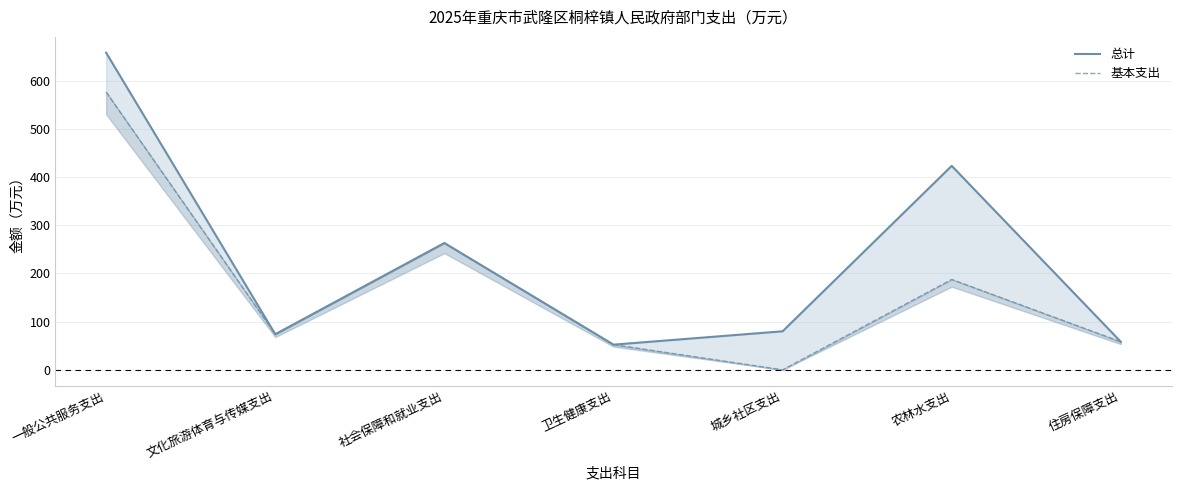

Which series has the largest range (max minus min)?

总计